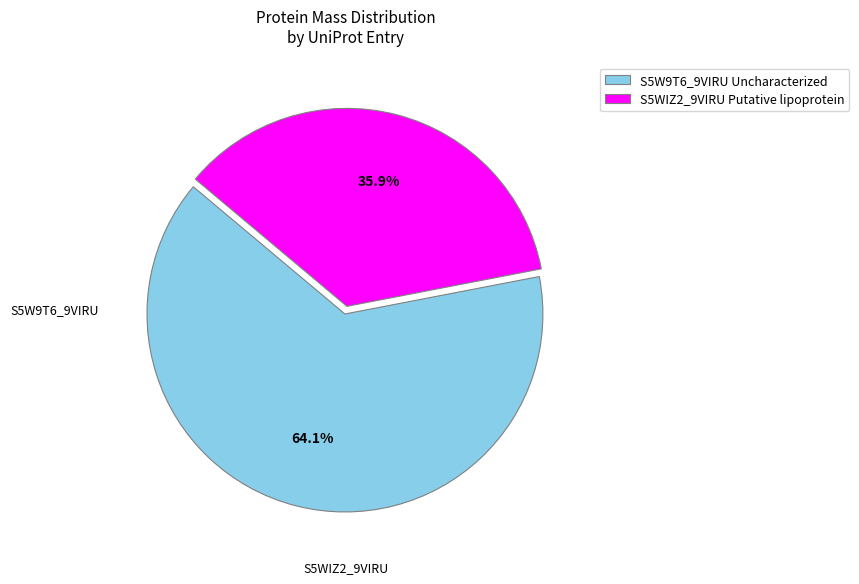

Is there any slice that represents more than half of the pie?

Yes